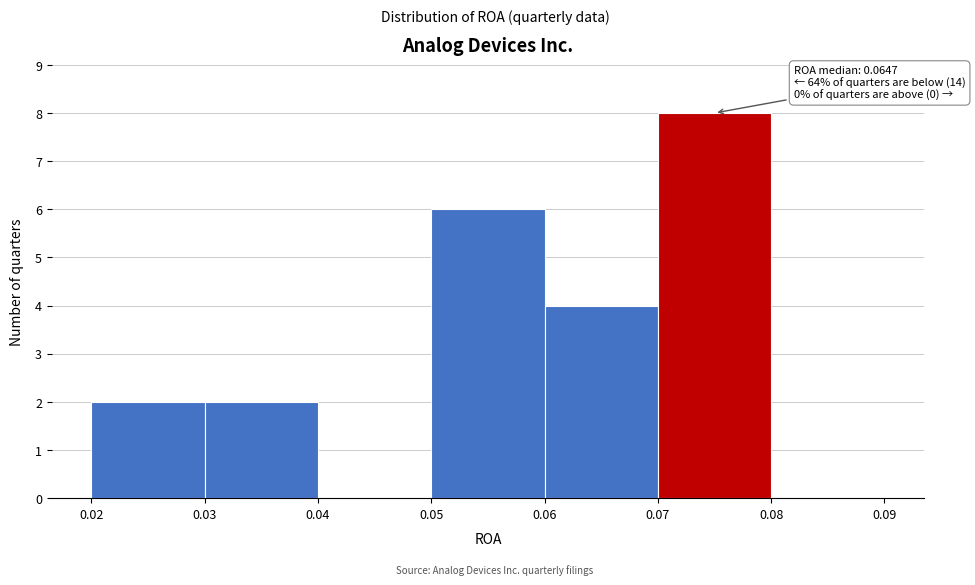

Over which range of the x-axis is the bar tallest?

0.07 to 0.08